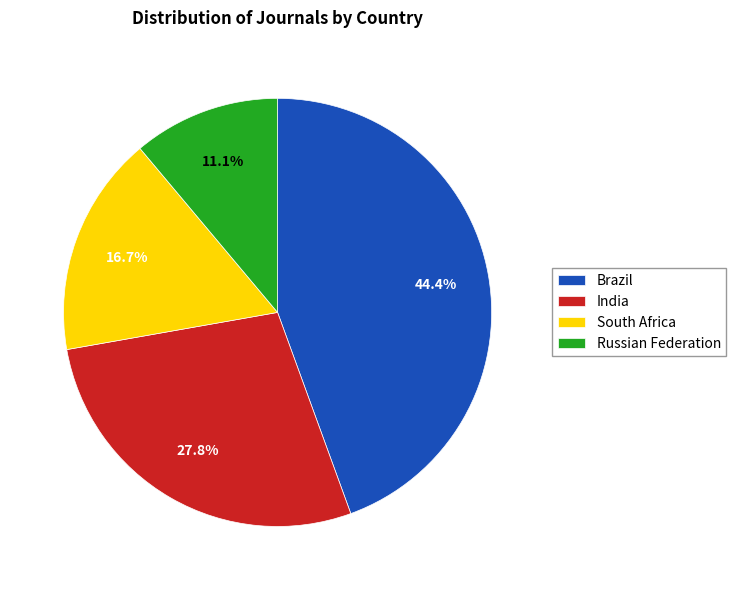

Is there a majority slice in this chart?

No